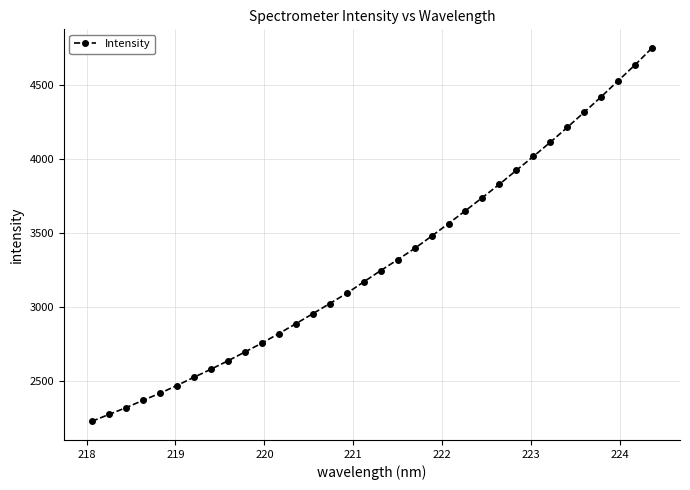

What is the value of the 22nd point from the left?

3560.8